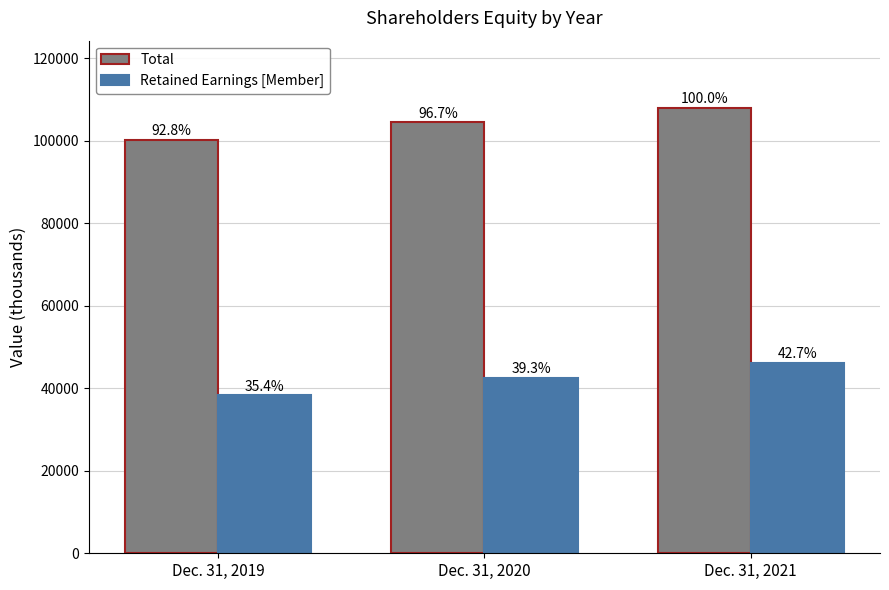

What are all the series names shown in the legend?

Total, Retained Earnings [Member]